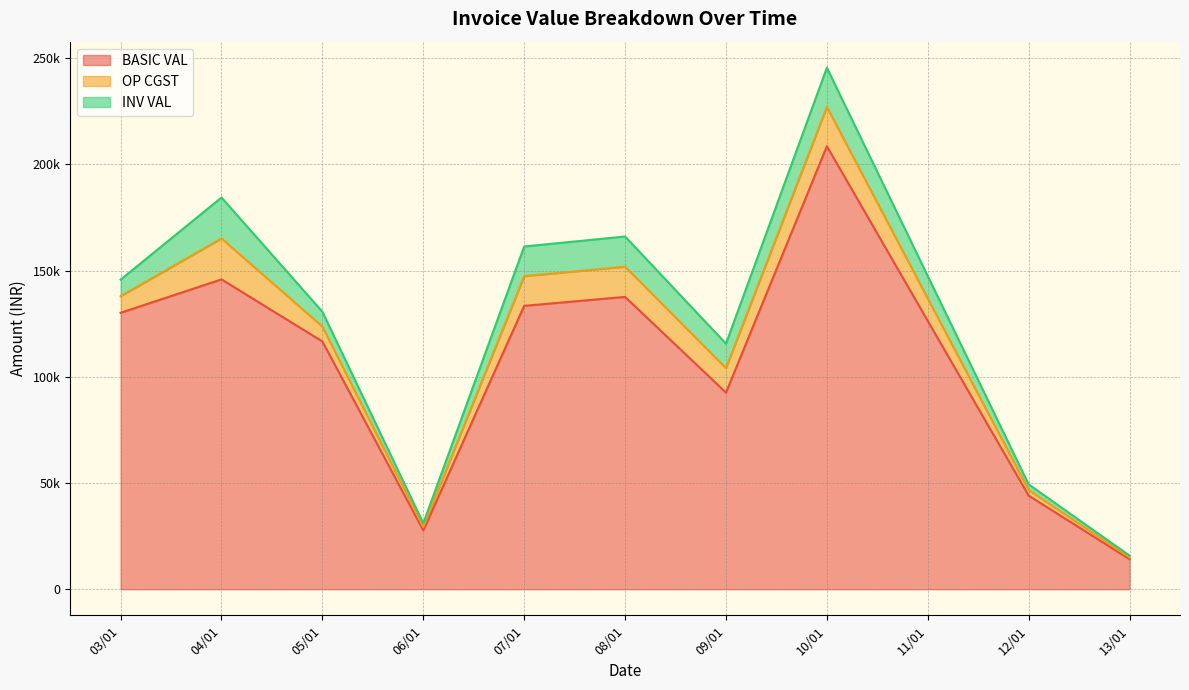

What is the lowest value of the OP CGST series?

75.6